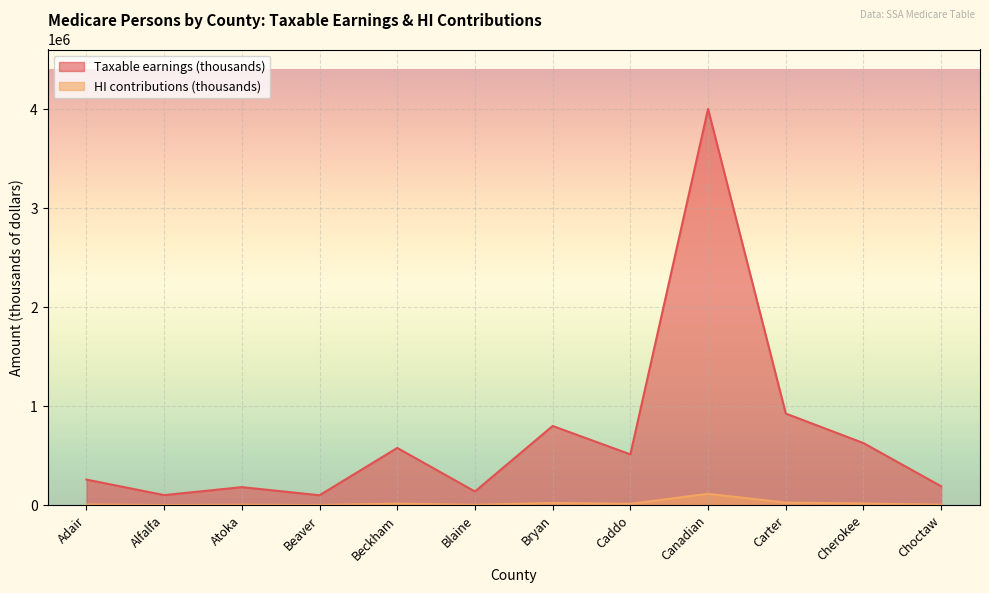

How many data points in Taxable earnings (thousands) are above 514480?

5